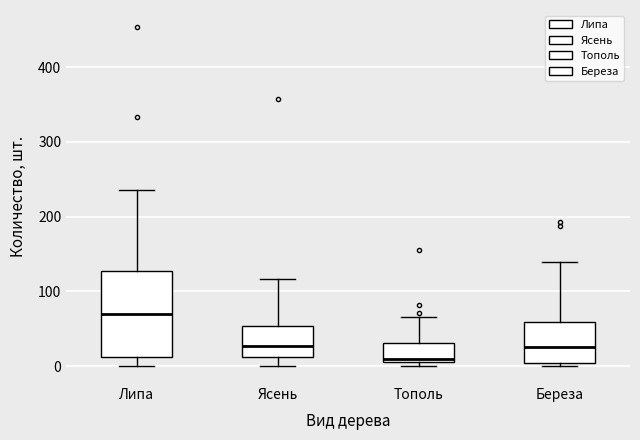

Reading left to right, read every box against the y-axis: the position of its median line, the range the box covers, and the ends of its whiskers. The values are not printed on the chart, so give them approximately, as read against the axis.

Липа: median 70, box 10 to 130, whiskers 0 to 240
Ясень: median 30, box 10 to 50, whiskers 0 to 120
Тополь: median 10 (just above the box's lower edge), box 10 to 30, whiskers 0 to 70
Береза: median 30, box 0 to 60, whiskers 0 (just below the box's lower edge) to 140